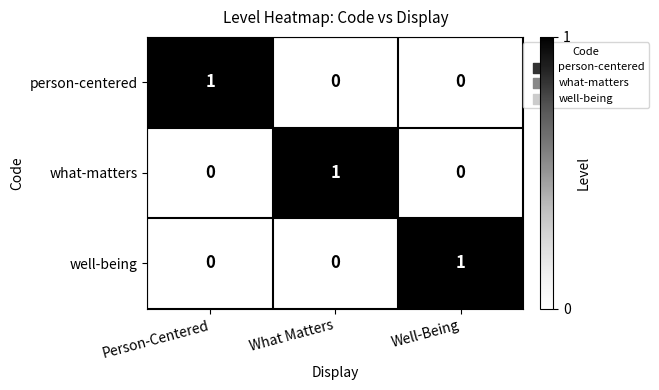

How many data points does each series have?

3